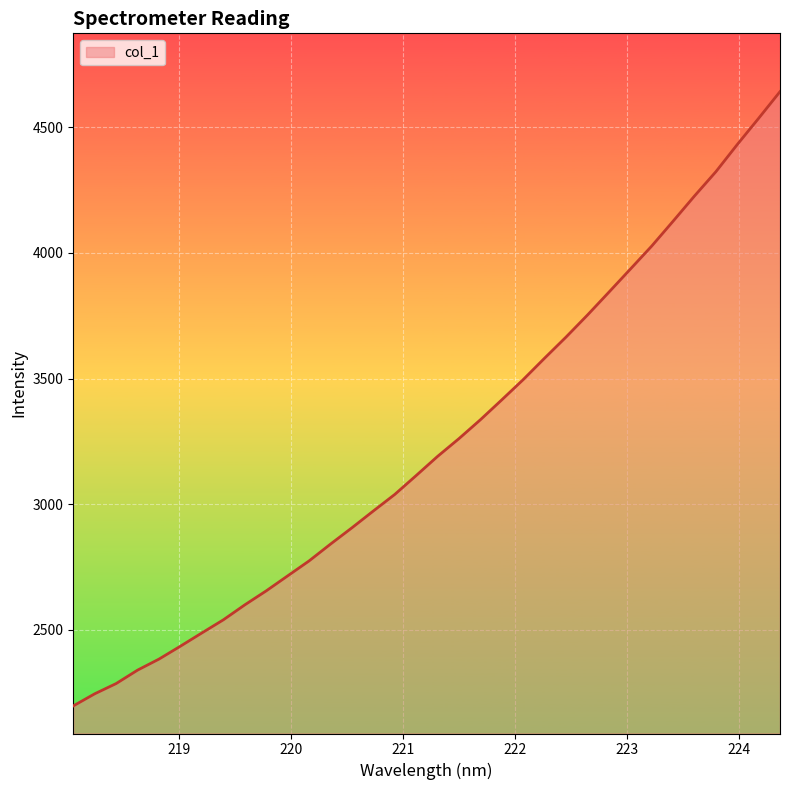

What is the maximum value shown in the chart?

4642.3